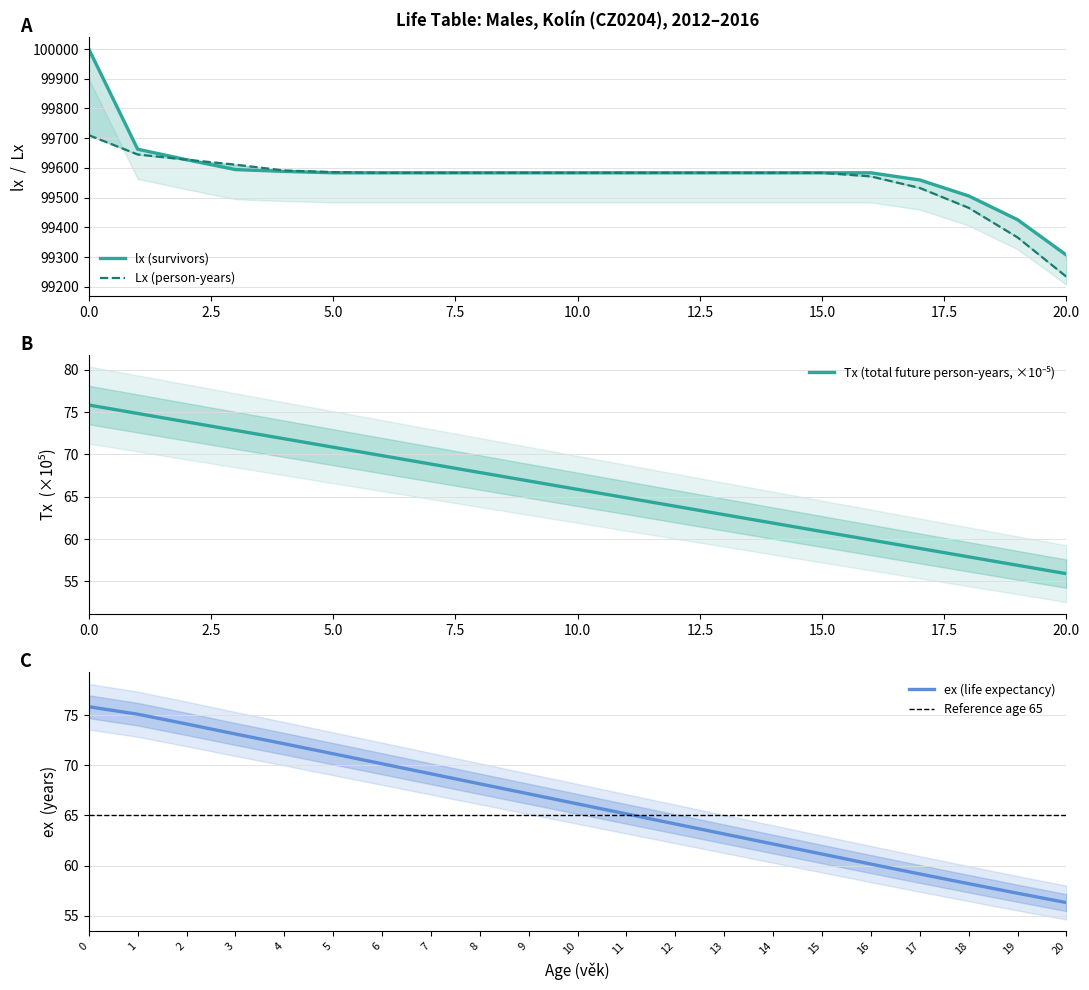

At 14, list the series in order from smallest to largest.

Tx, ex, lx, Lx